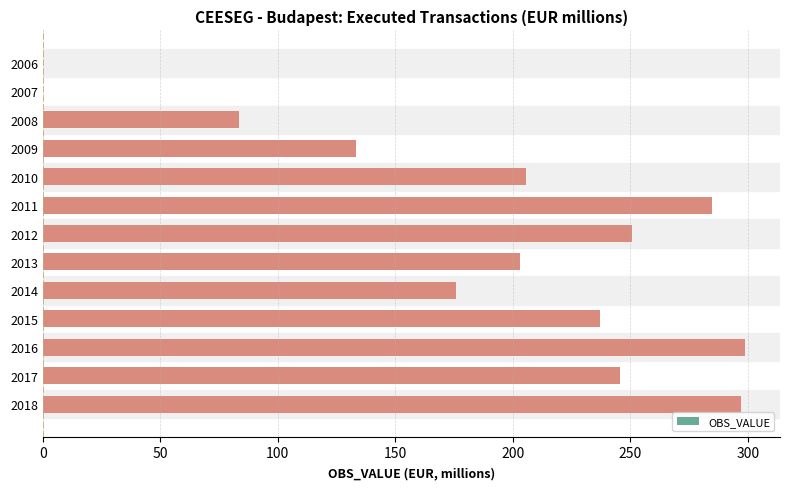

Reading top to bottom, list all the values displayed in this chart.

2006=0.0	2007=0.0	2008=83.5	2009=133.3	2010=205.7	2011=284.8	2012=250.7	2013=203.0	2014=175.9	2015=237.0	2016=298.7	2017=245.7	2018=297.0